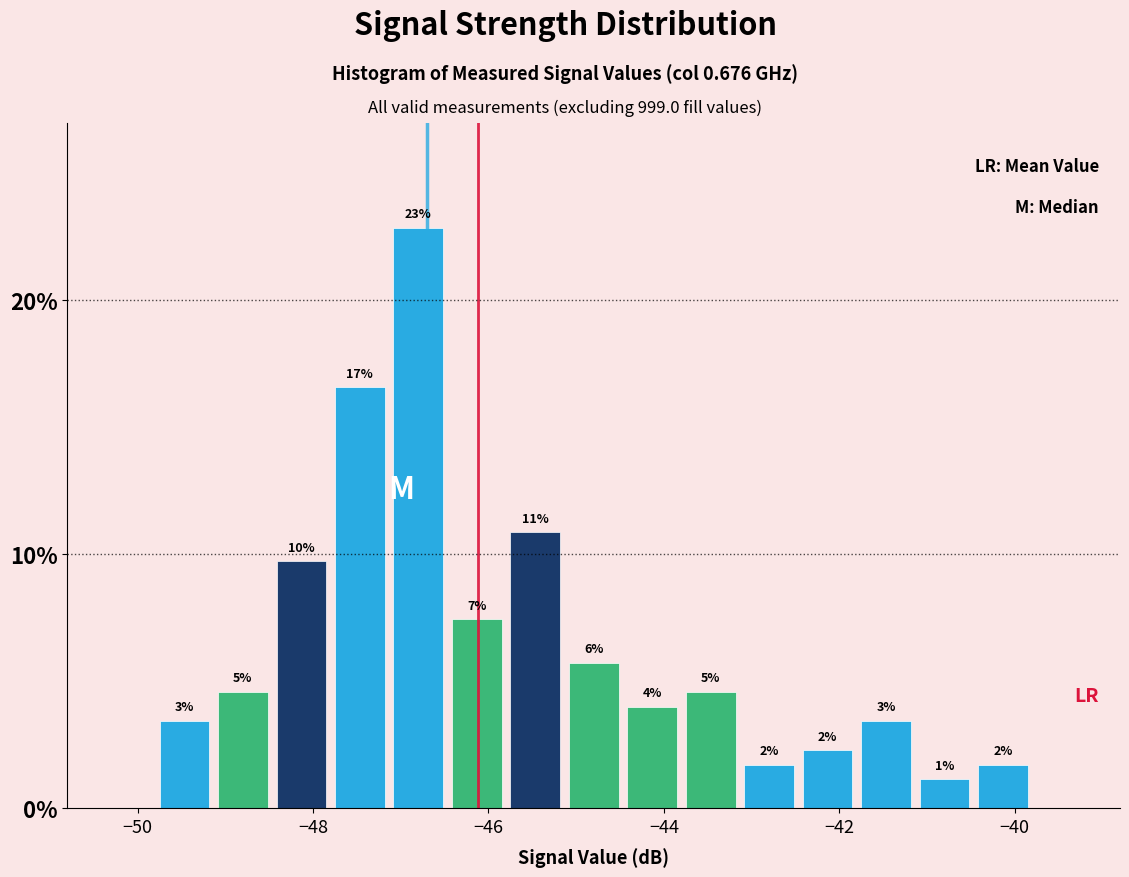

Read against the x-axis, roughly where is the centre of the tallest bar?

-46.8